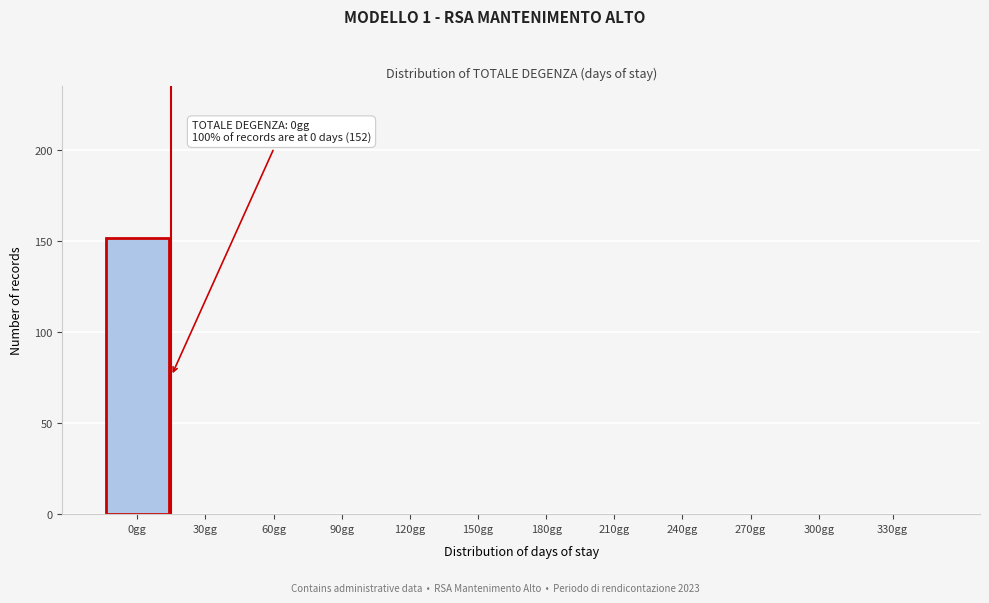

Reading left to right, extract all data points from this chart.

0gg=152	30gg=0	60gg=0	90gg=0	120gg=0	150gg=0	180gg=0	210gg=0	240gg=0	270gg=0	300gg=0	330gg=0